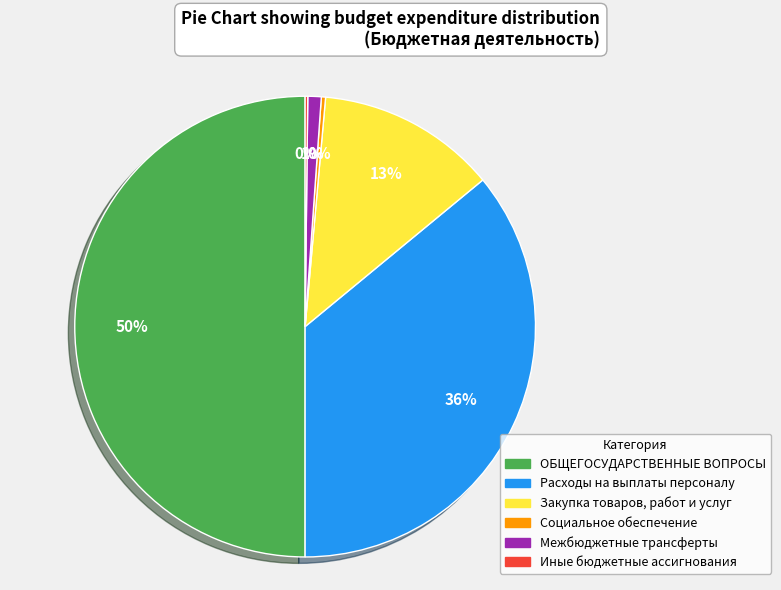

Does Расходы на выплаты персоналу account for over 50% of the chart?

No